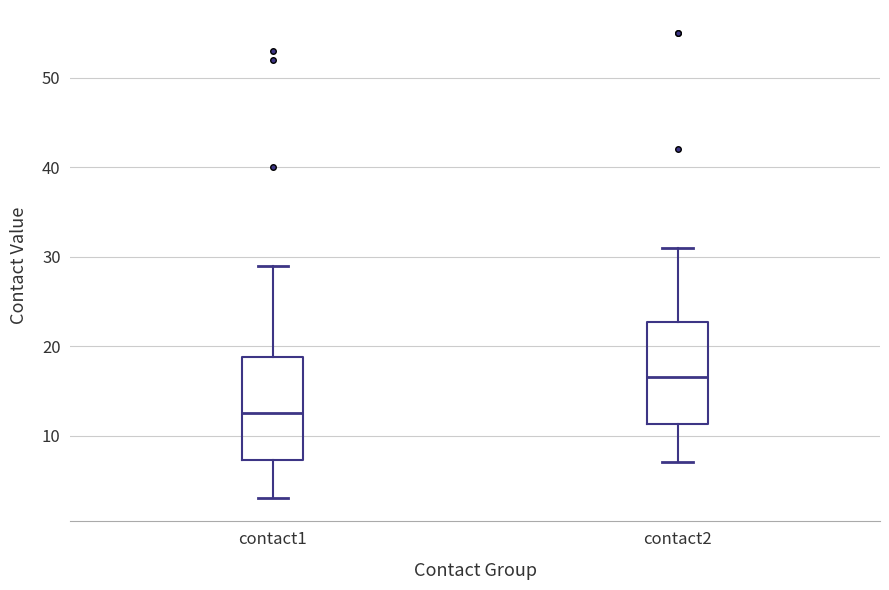

Reading left to right, transcribe this box plot: for each box, give where its median line is, the range the box spans, and where its two whiskers end, as read against the y-axis. The values are not printed on the chart, so give them approximately, as read against the axis.

contact1: median 13, box 7 to 19, whiskers 3 to 29
contact2: median 17, box 11 to 23, whiskers 7 to 31